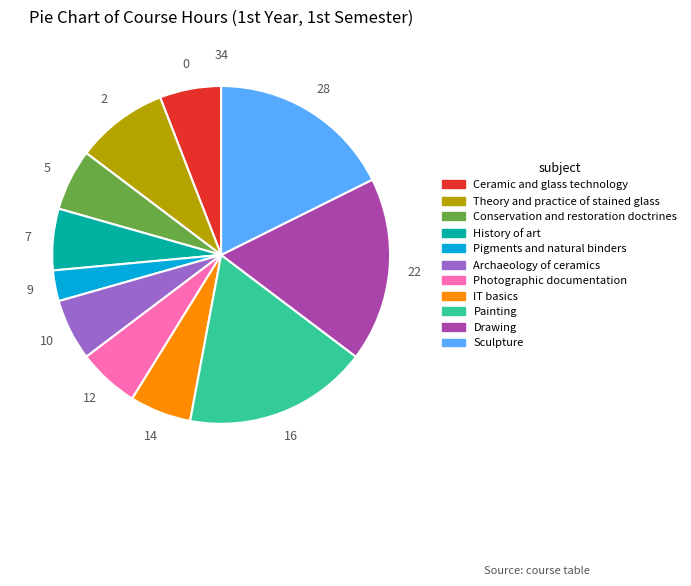

Do Sculpture and IT basics together represent more than half of the pie?

No